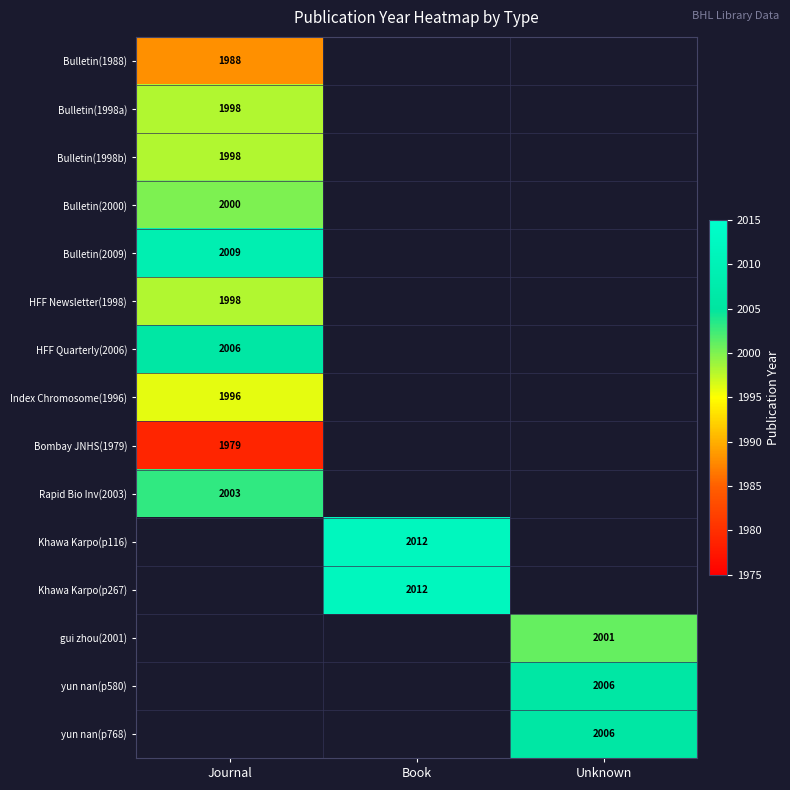

Is the value of yun nan(p580) at Unknown greater than the value of Index Chromosome(1996) at Journal?

Yes